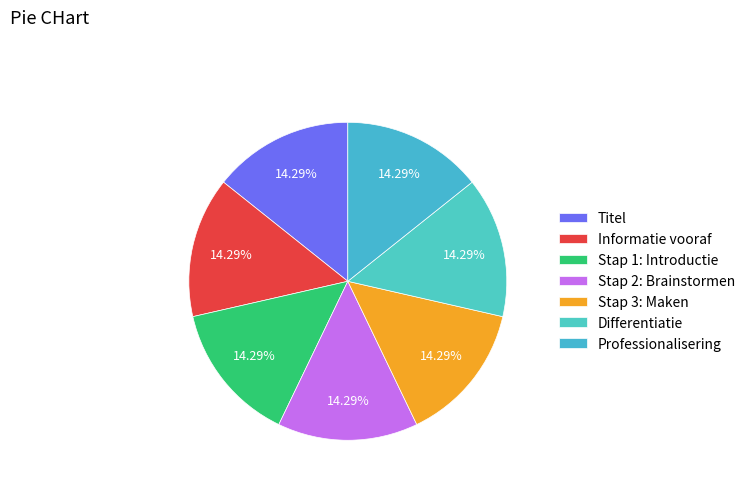

How much of the chart is everything except Informatie vooraf?

85.7%